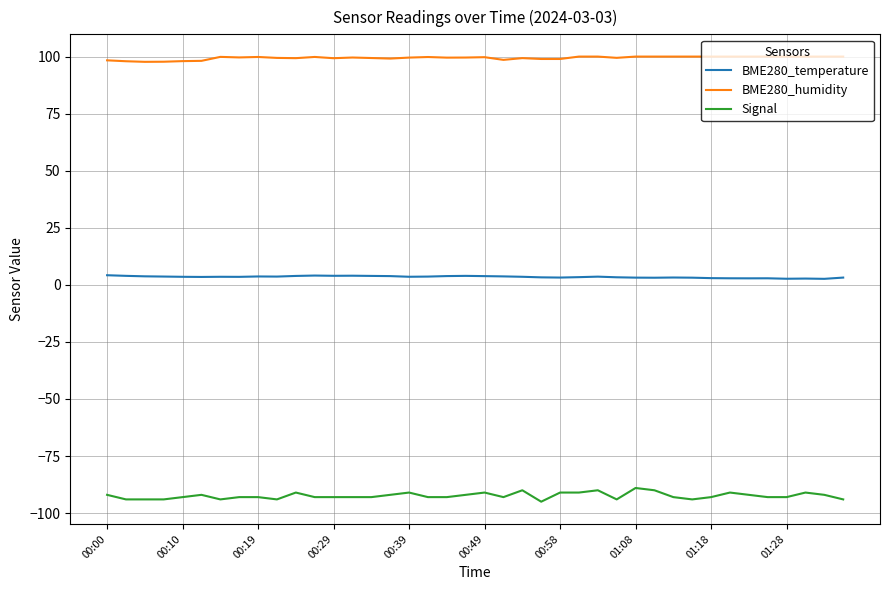

Which series has the largest total across all categories?

BME280_humidity